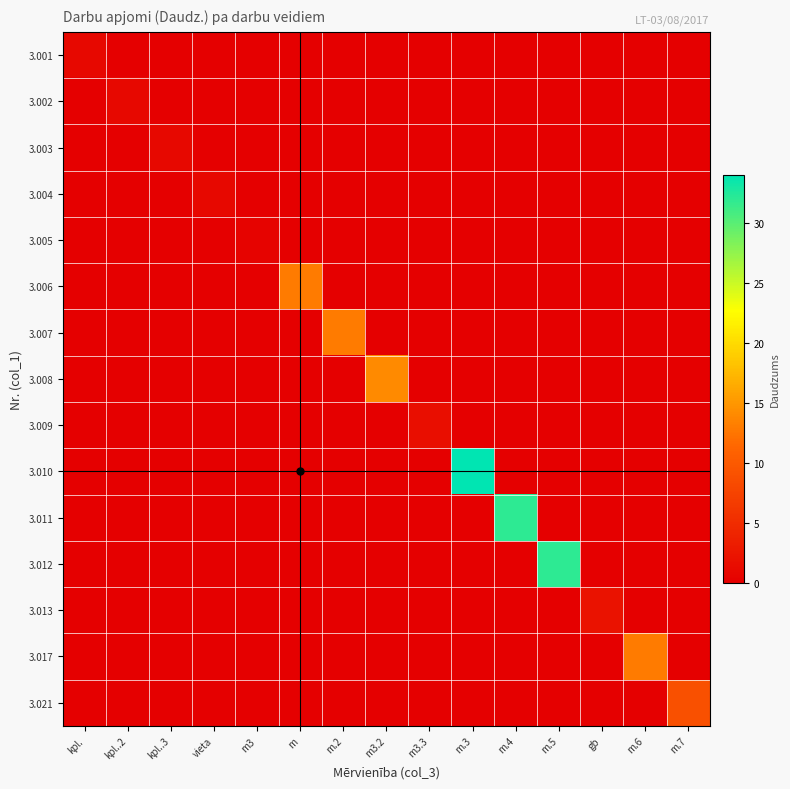

At which category is the sum across all series the highest?

m.3